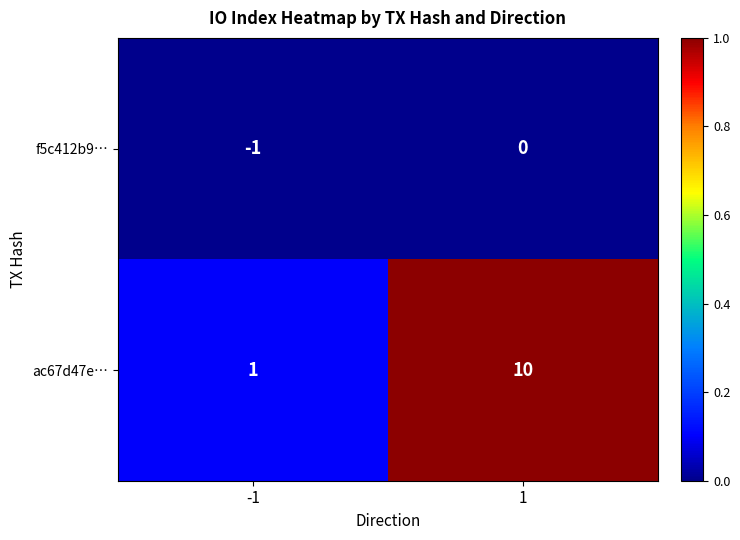

What is the sum of all ac67d47e… values?

11